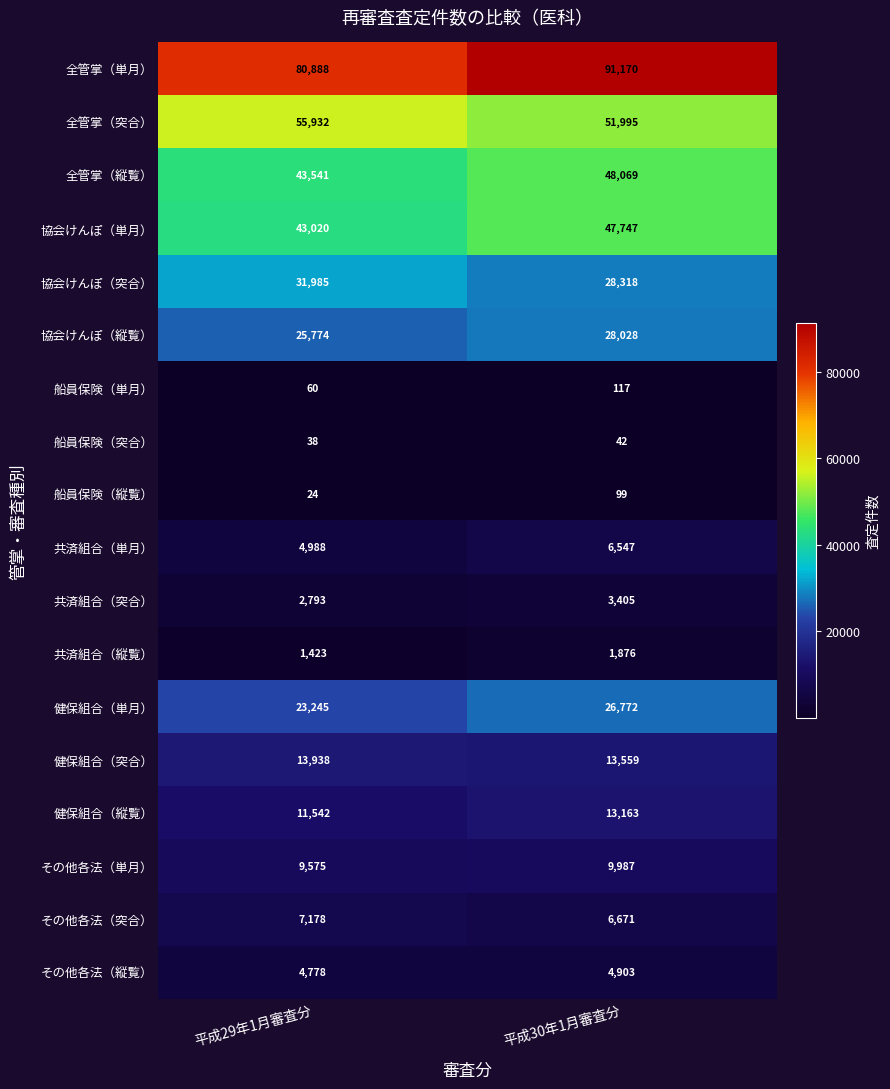

What is the spread (max minus min) of values at 平成30年1月審査分?

91128